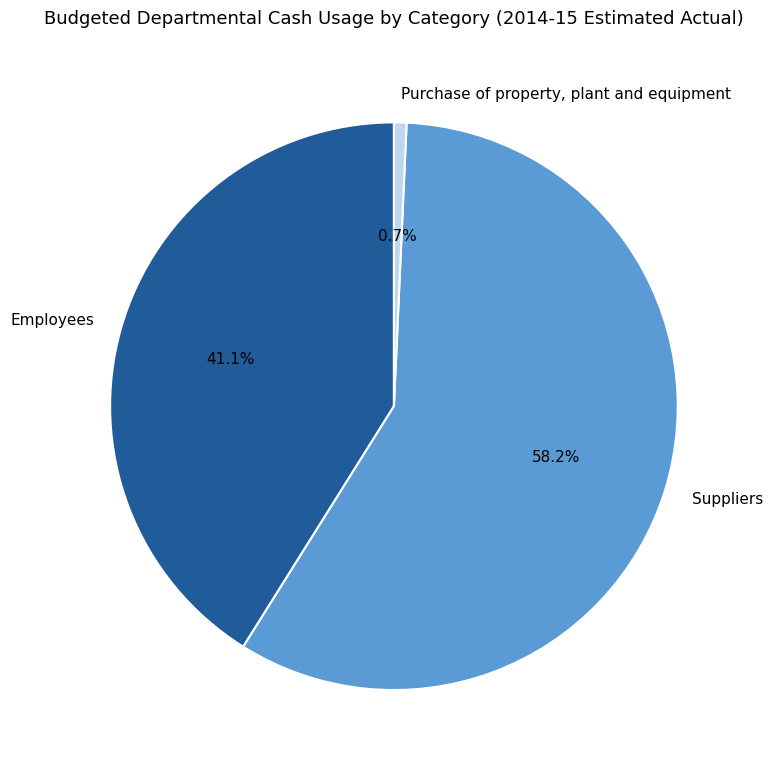

What is the smallest slice in the pie chart?

Purchase of property, plant and equipment